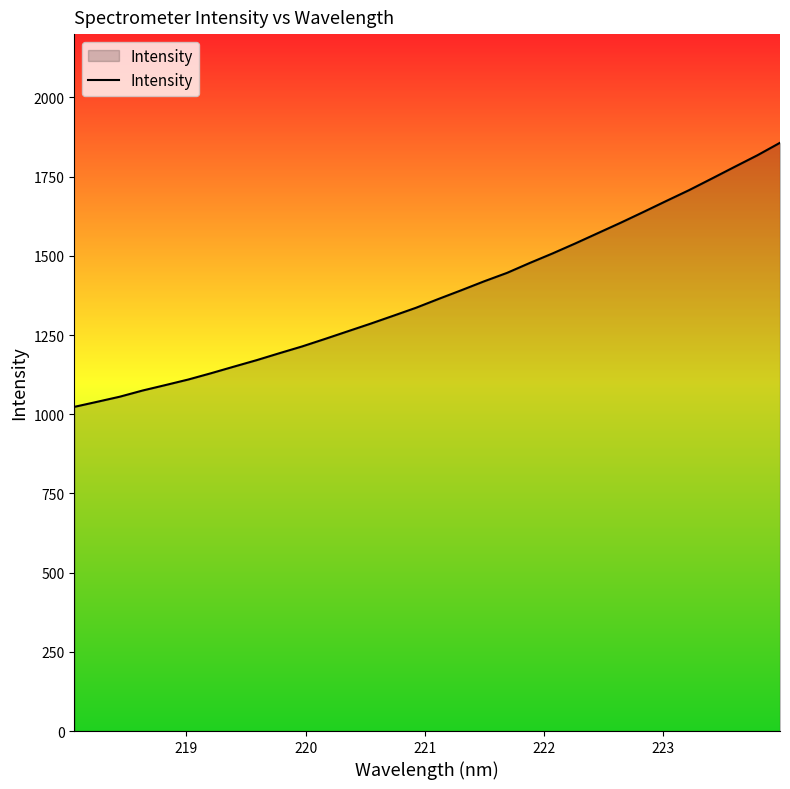

What is the difference between the maximum and minimum values?

833.7